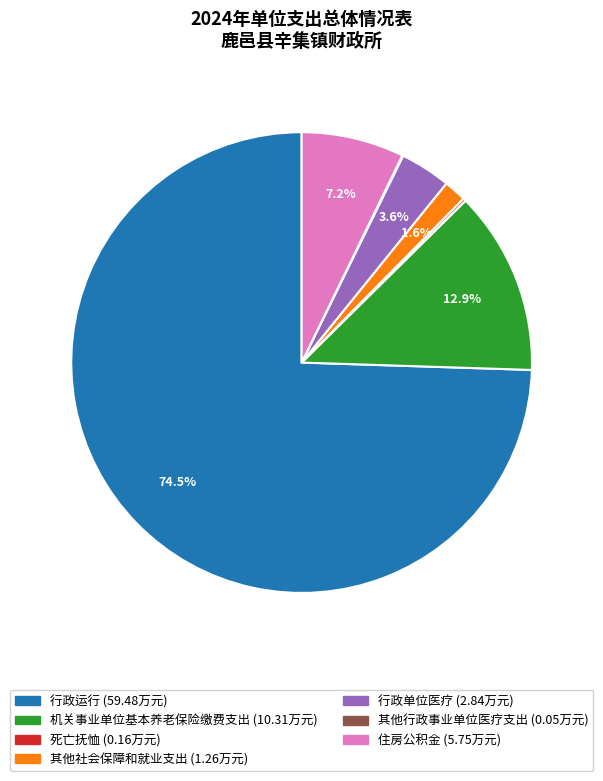

Approximately how many times larger is the value at 机关事业单位基本养老保险缴费支出 compared to 行政单位医疗?

3.6